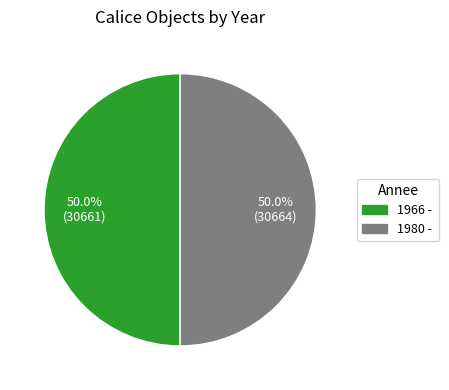

Approximately how many times larger is the value at 1966 - compared to 1980 -?

1.0